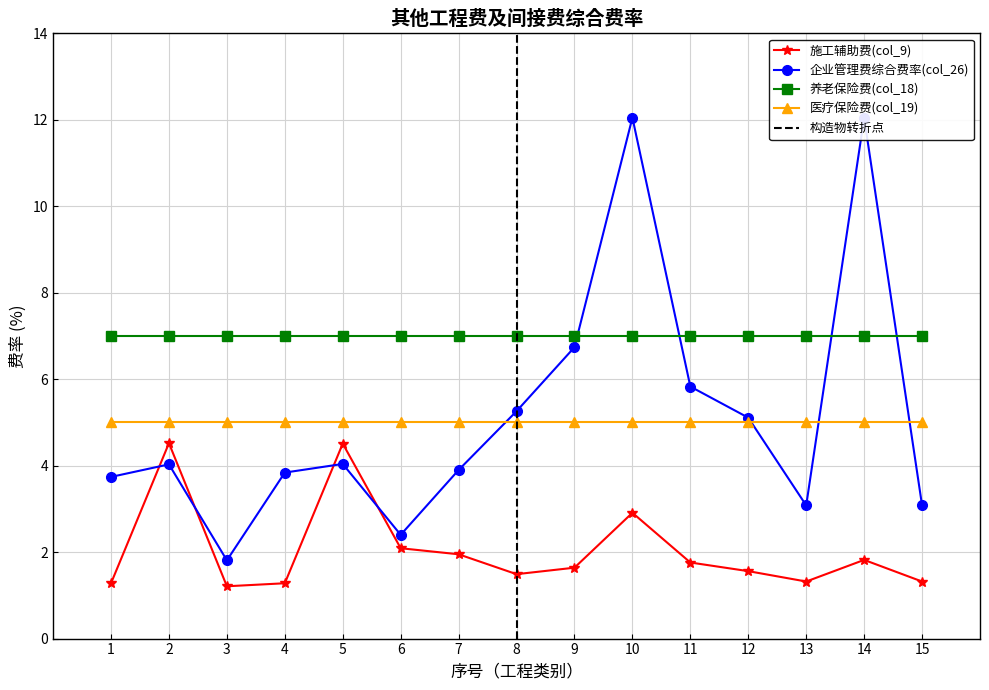

What is the lowest value of the 施工辅助费(col_9) series?

1.2